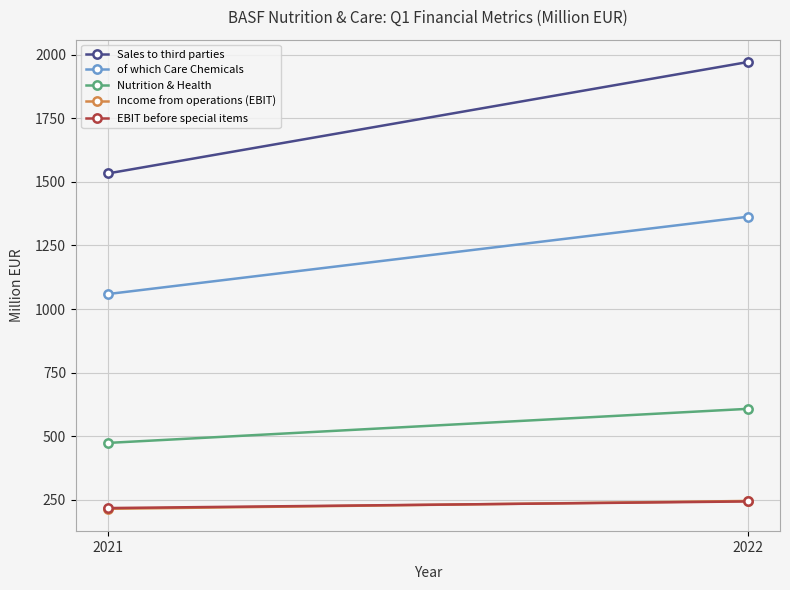

How many values in the Nutrition & Health series are below 608?

1